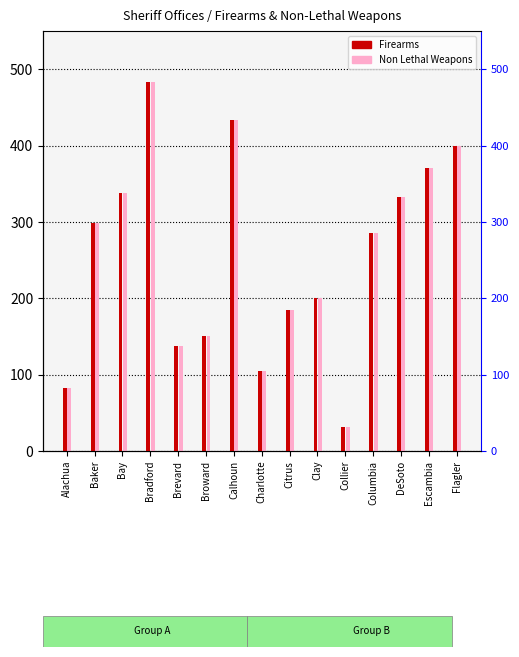

The value of Firearms at Columbia is 391. True or false?

False